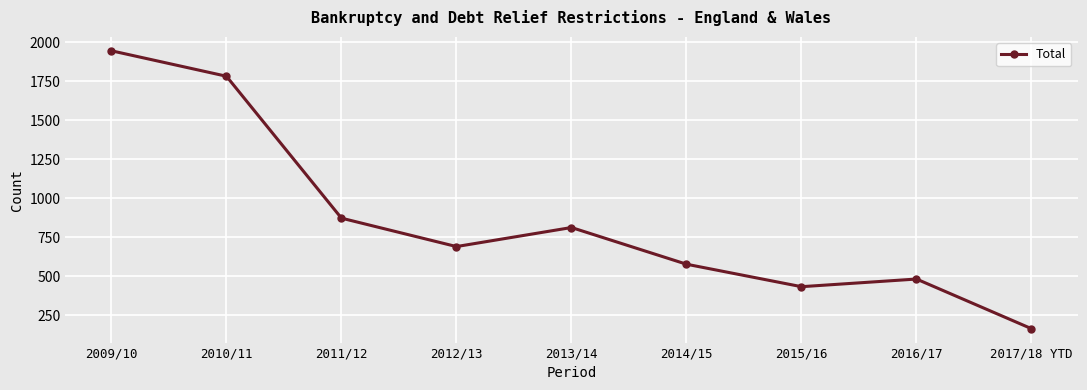

What is the sum of the values at 2013/14 and 2017/18 YTD?

978